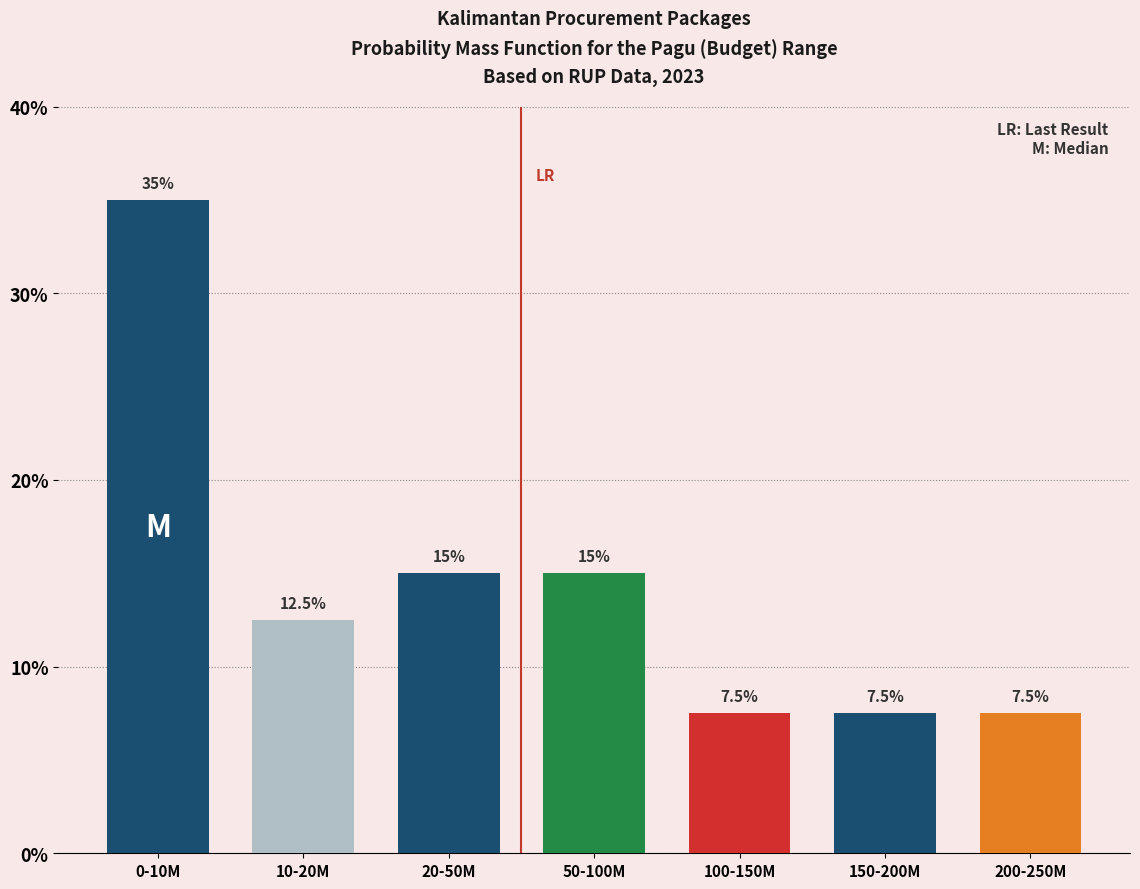

Are the bars horizontal?

No